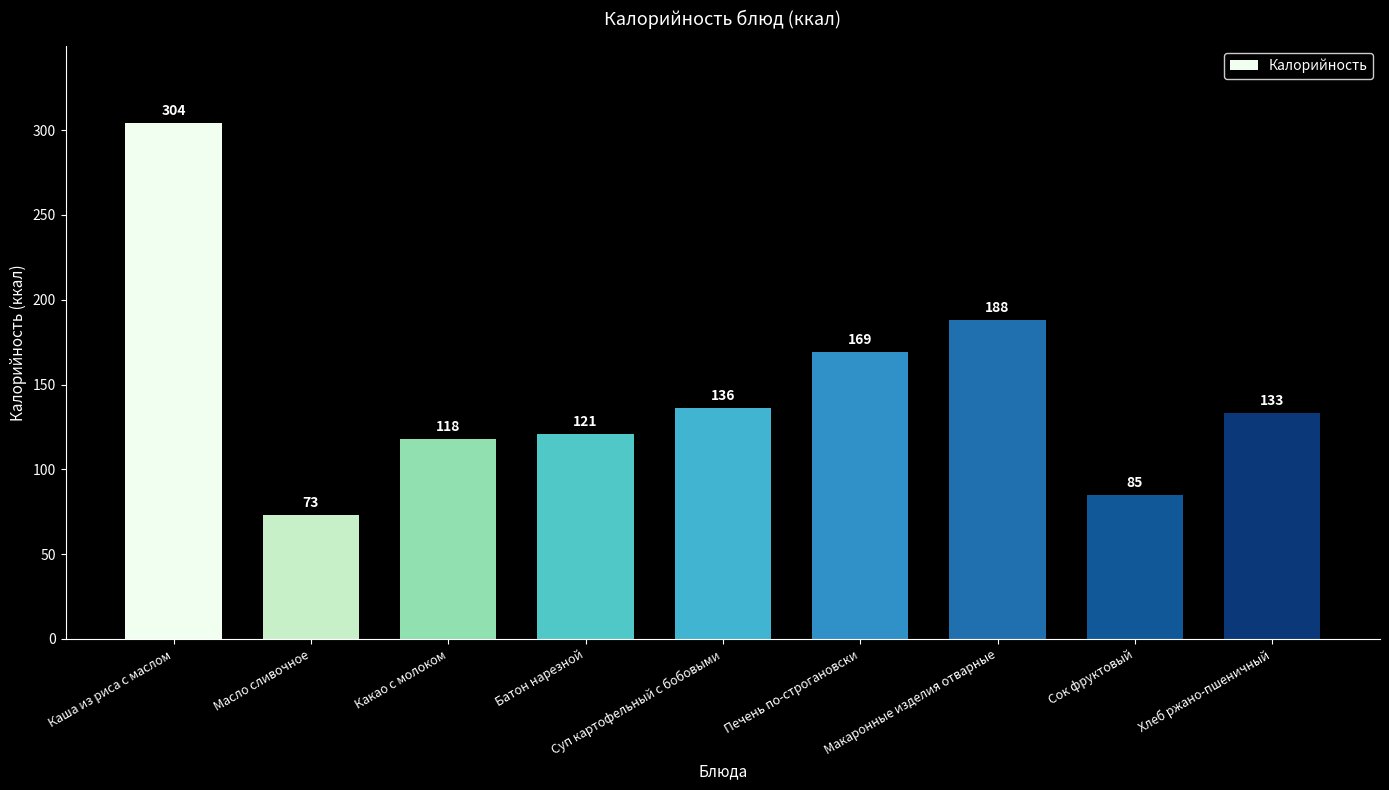

Reading left to right, transcribe all the data shown in this chart.

304	73	118	121	136	169	188	85	133